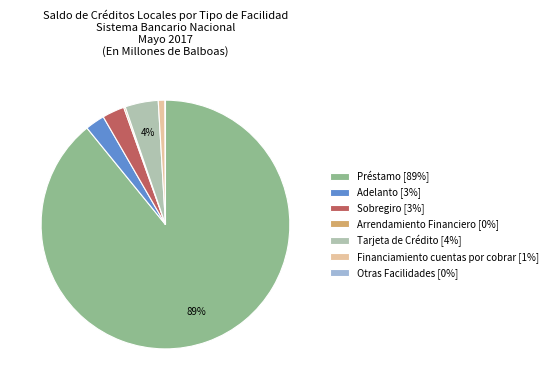

To the nearest percent, what percentage of the pie is Sobregiro?

3%